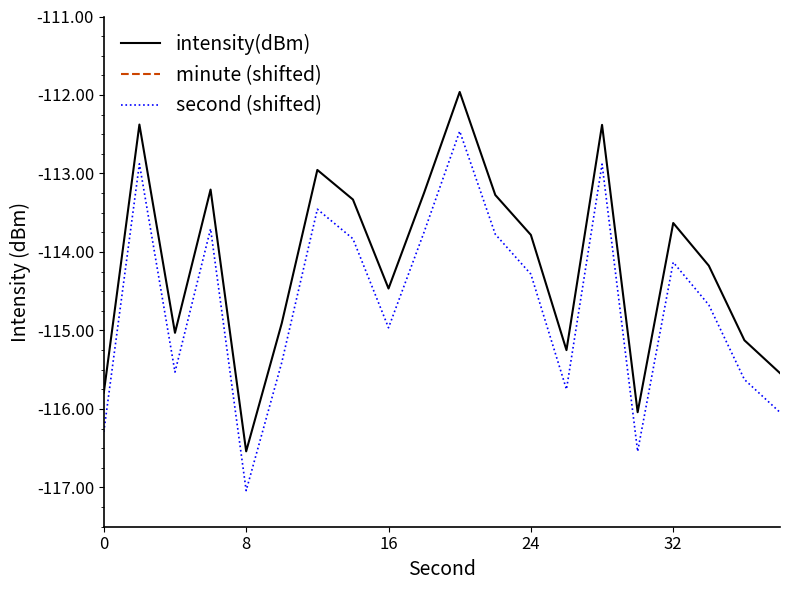

What is the approximate value of second (shifted) at 6?

-113.5